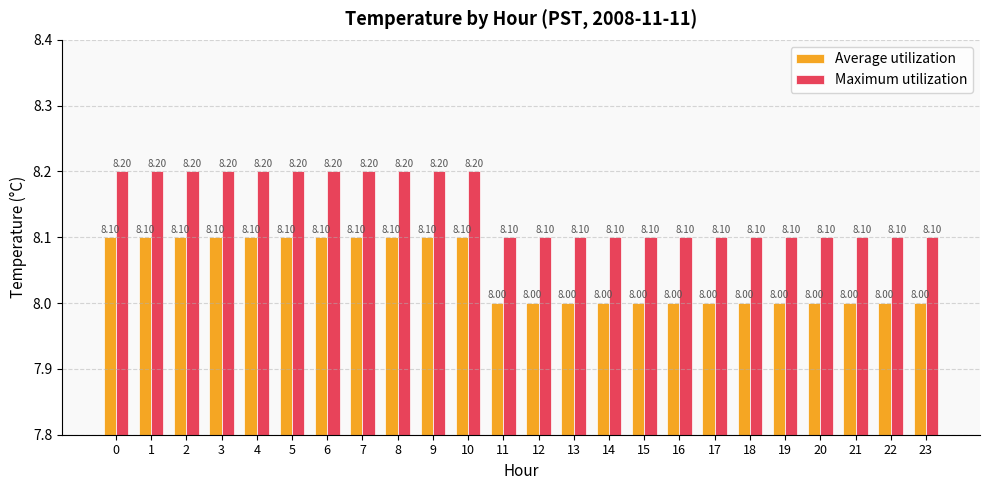

What is the value of the Maximum utilization bar at the 18th from the left?

8.1